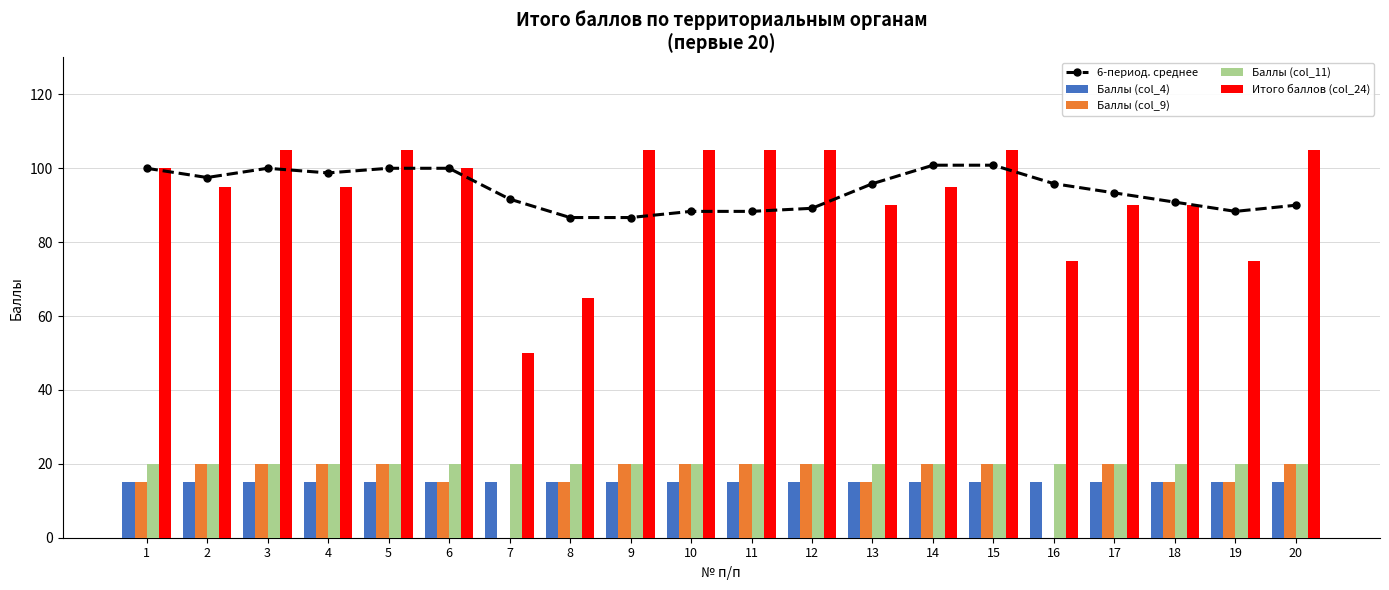

Between 7 and 14, which series saw the biggest shift?

Итого баллов (col_24)